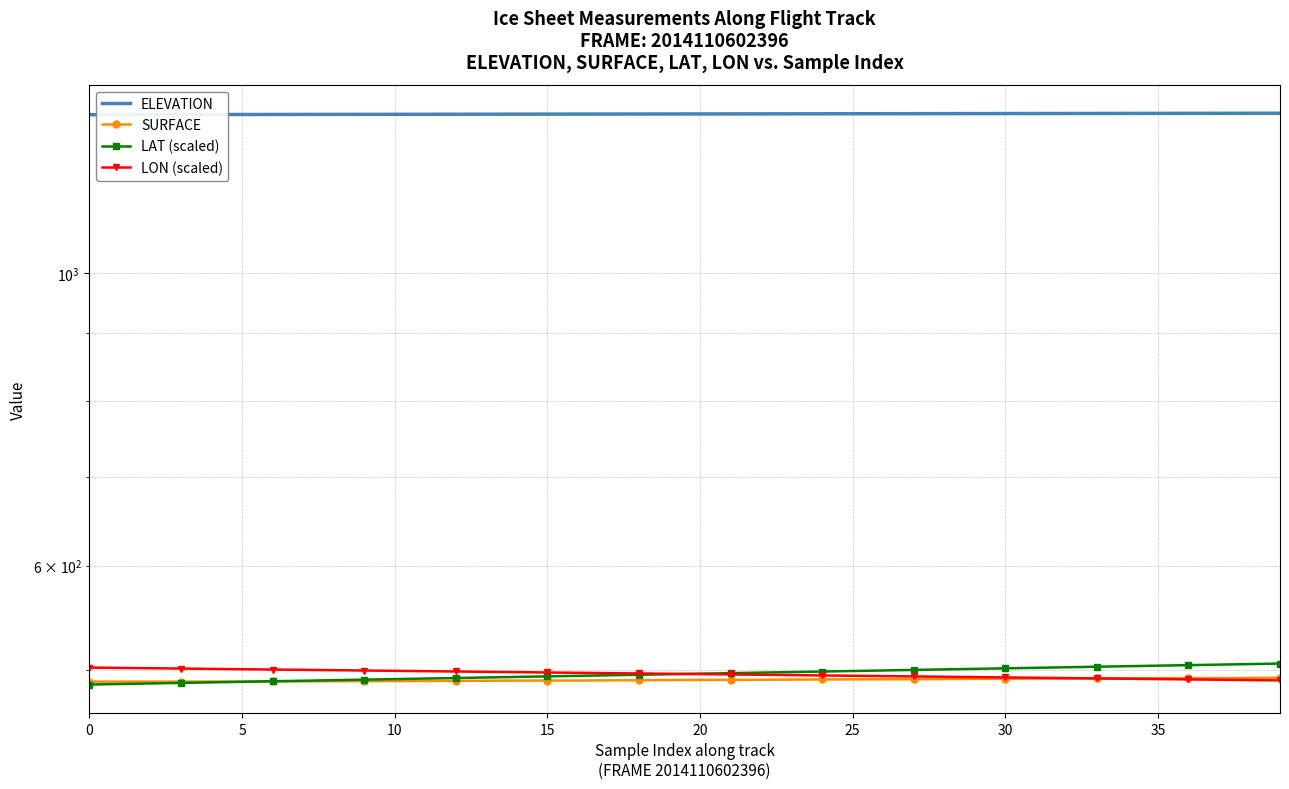

What is the total value across all series at 37?

2810.2